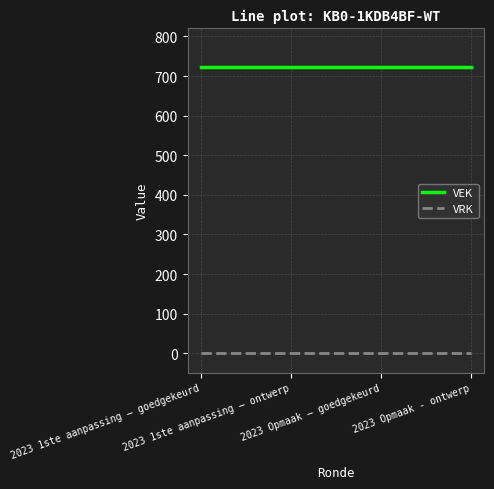

Rank the series by their average value, from highest to lowest.

VEK, VRK